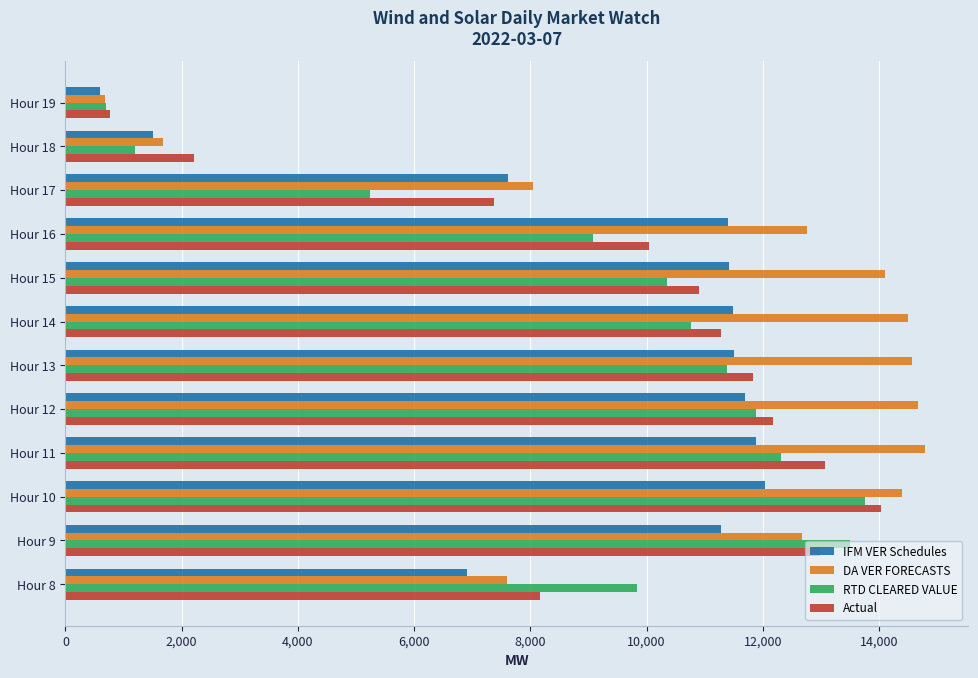

Is the value of IFM VER Schedules at Hour 12 greater than the value of RTD CLEARED VALUE at Hour 16?

Yes